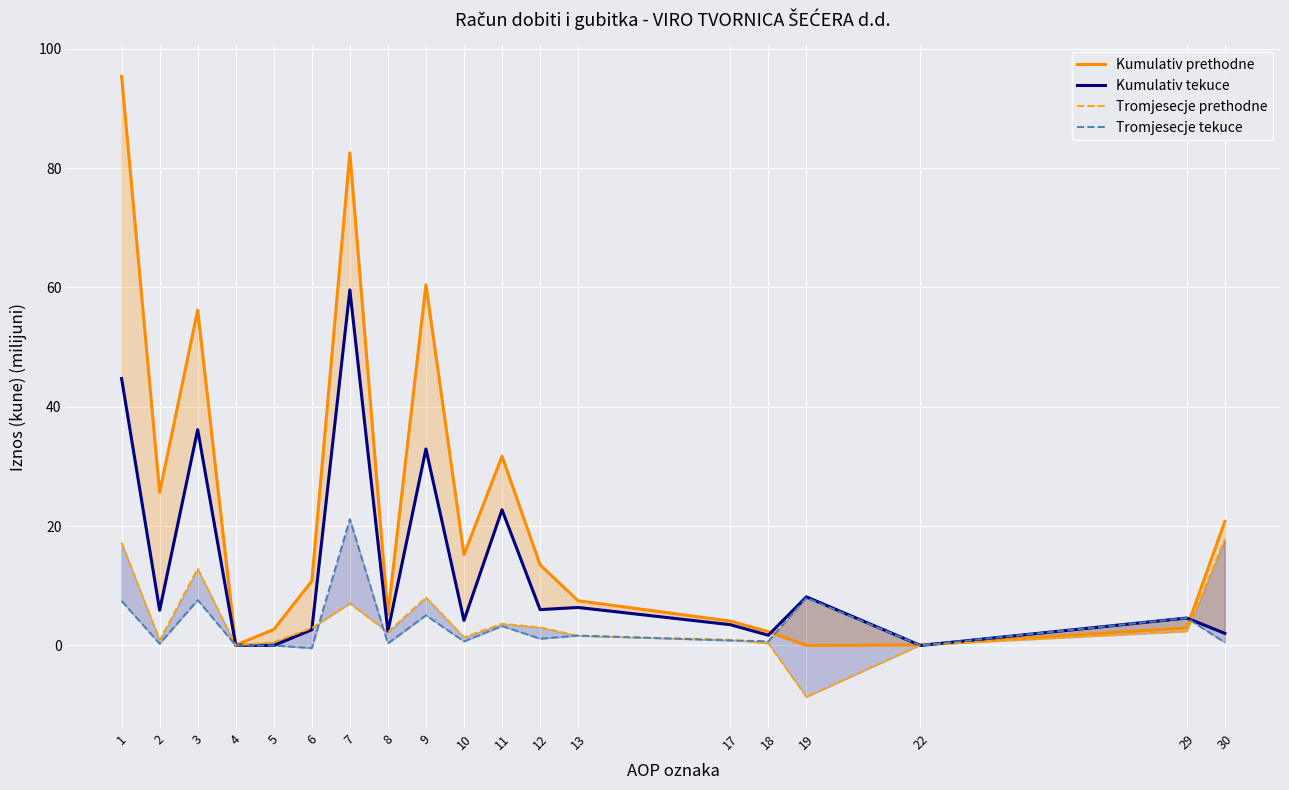

What is the total value across all series at 30?

41.1